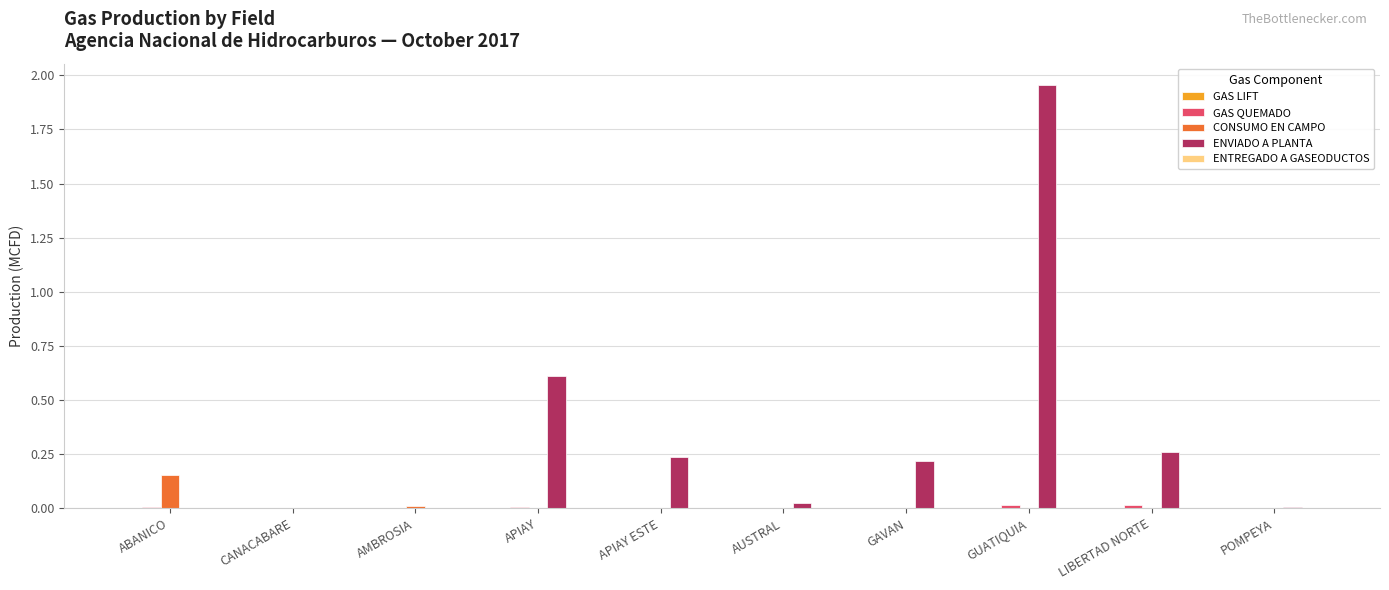

At which category does the chart reach its peak across all series?

GUATIQUIA